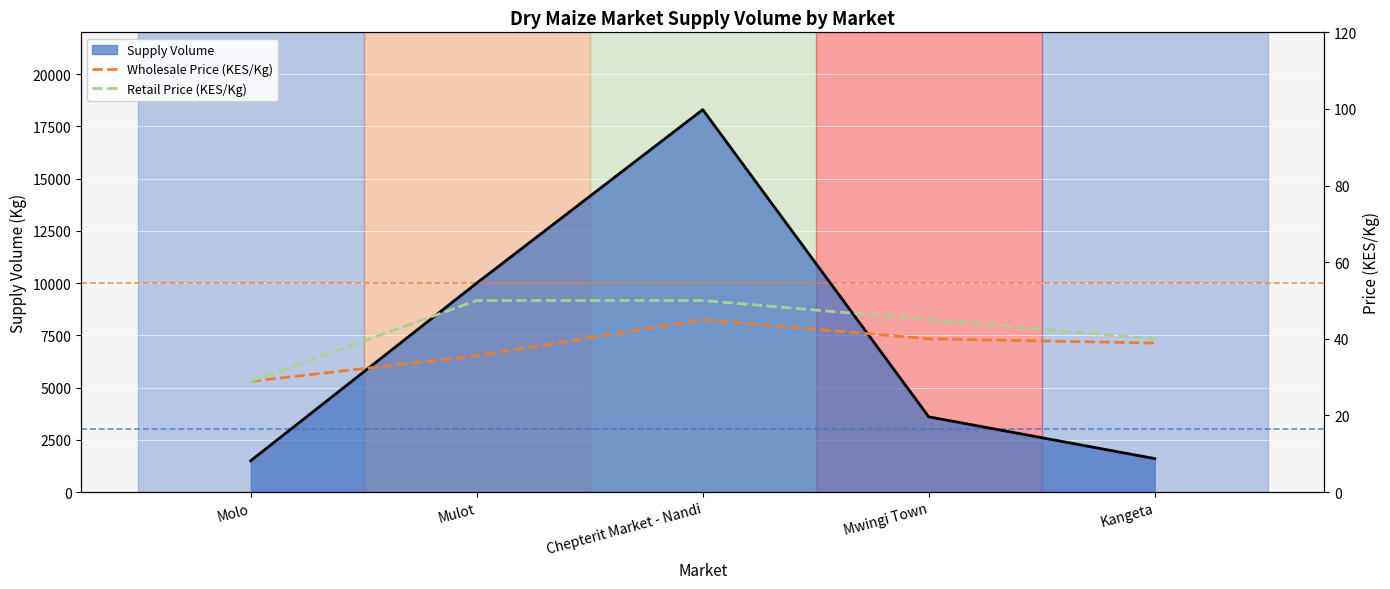

The value of Retail Price (KES/Kg) at Kangeta is 40.0. True or false?

True